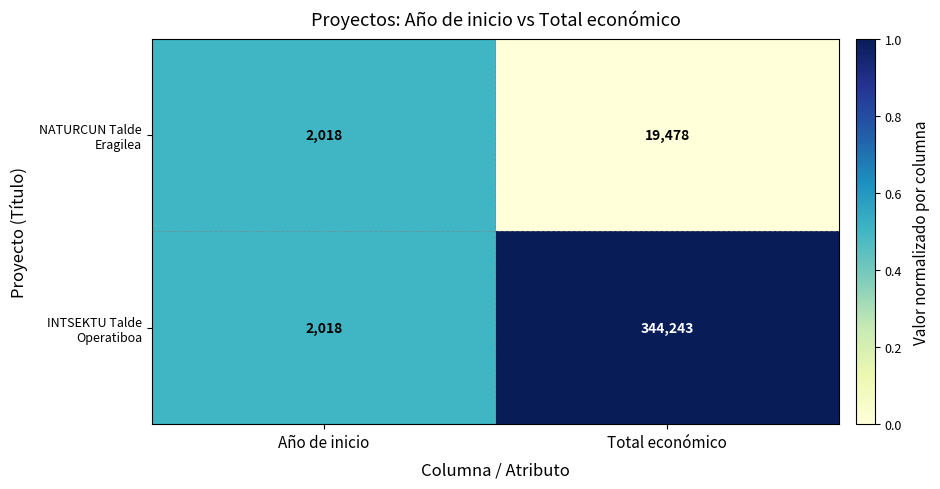

What is the maximum value shown in the chart?

344243